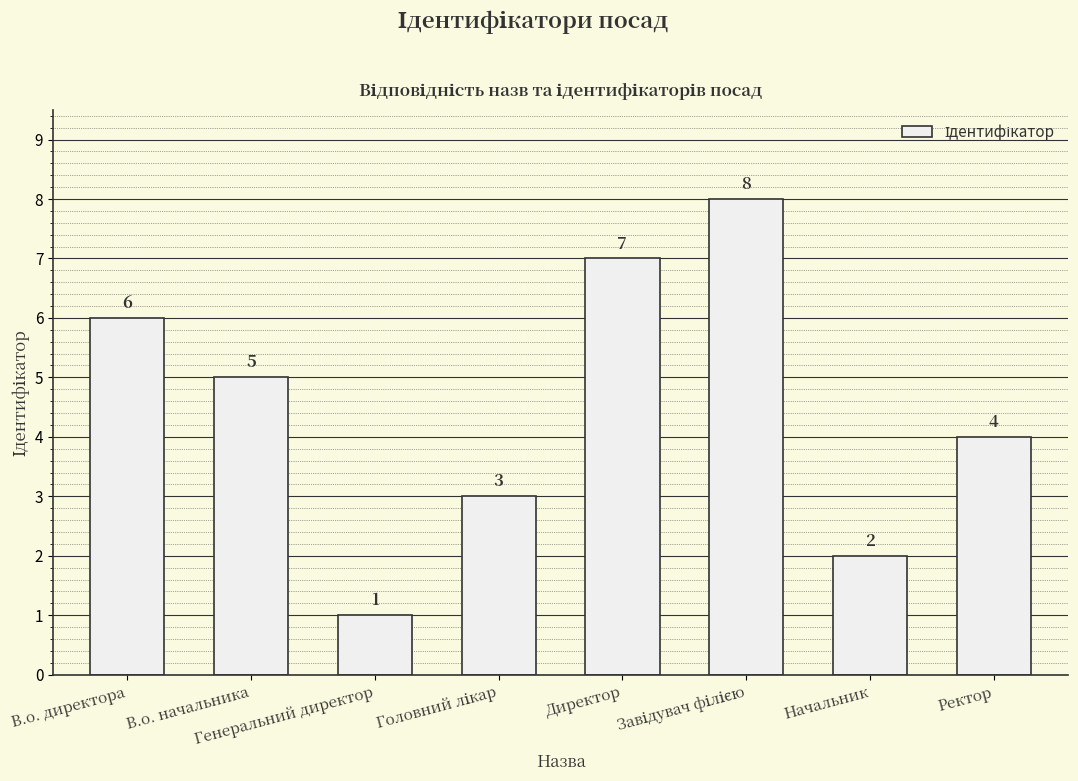

What is the minimum value shown in the chart?

1